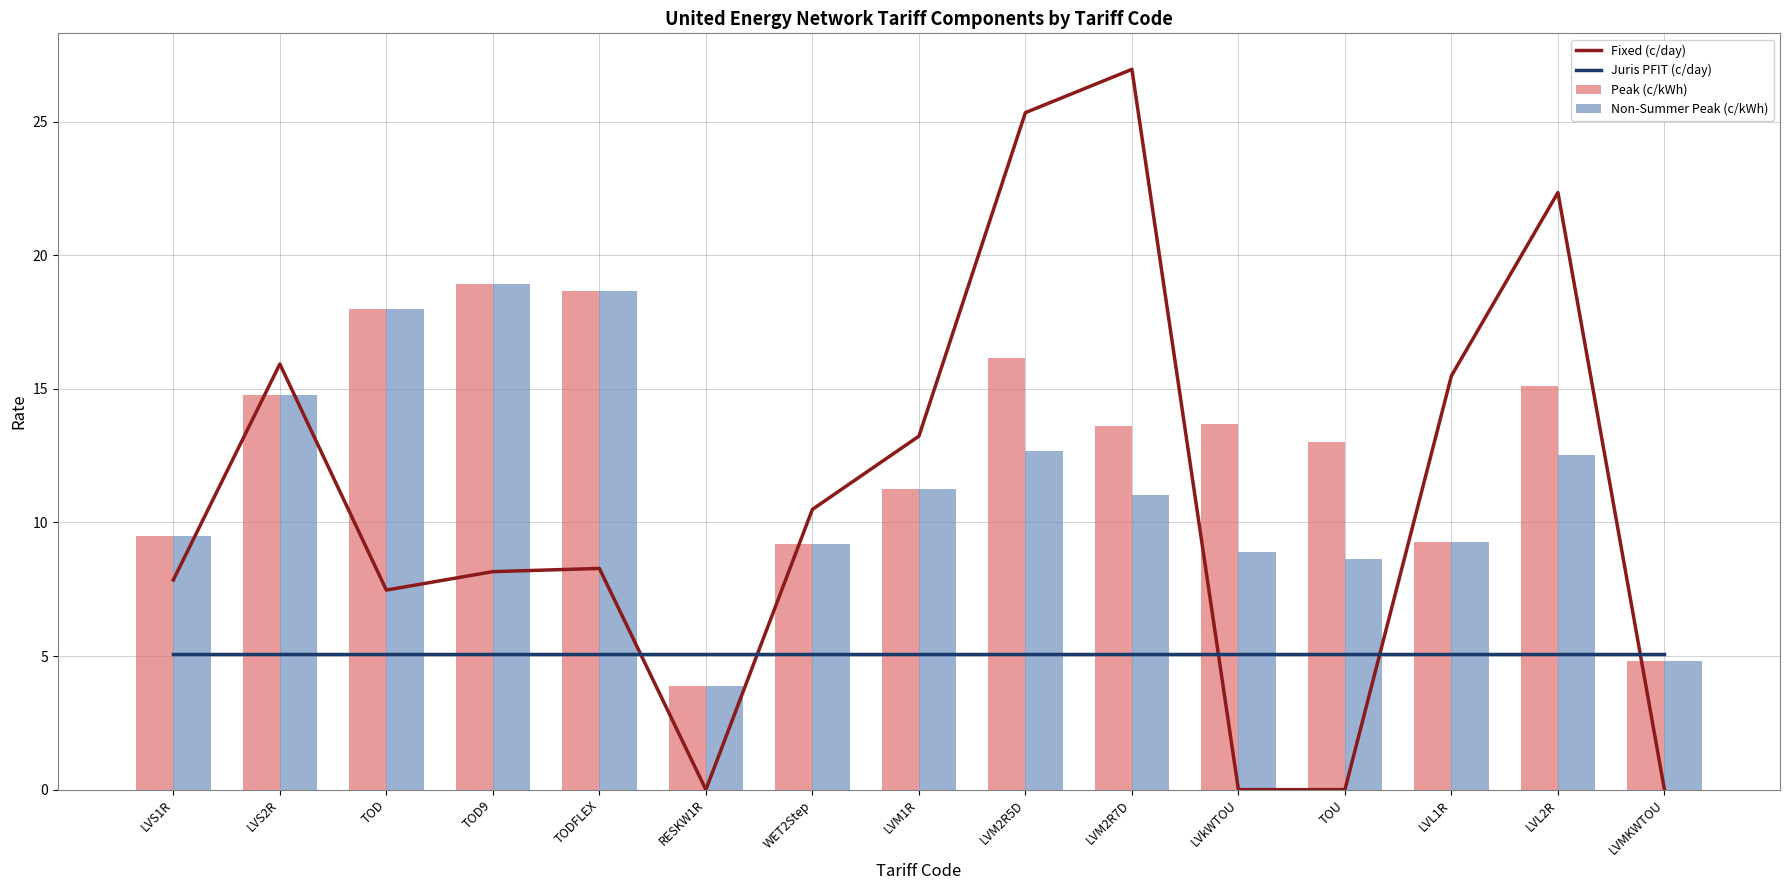

What is the label of the 5th bar from the right?

LVkWTOU